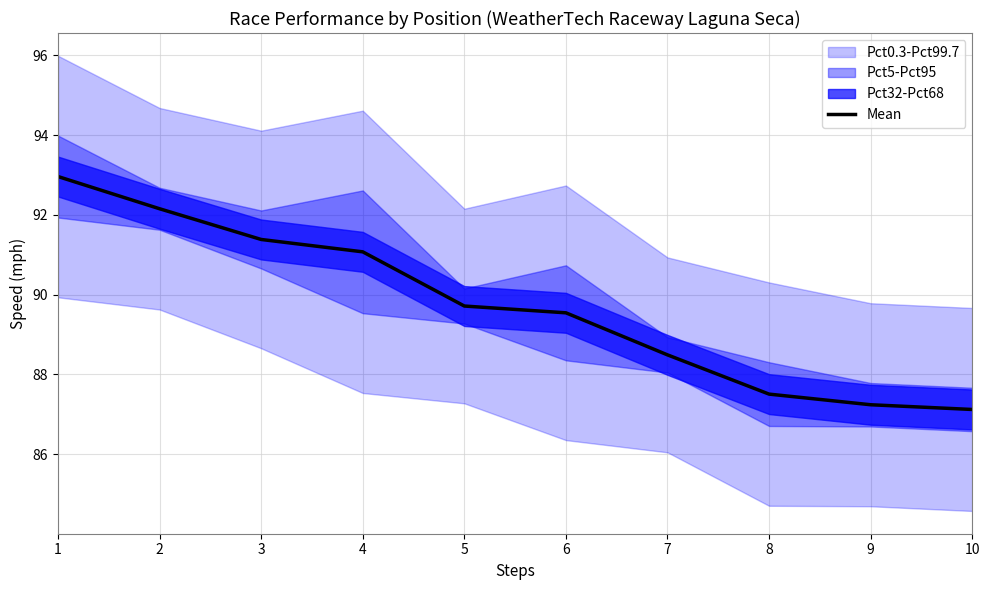

List the labels in order of value, largest first.

1, 2, 3, 4, 5, 6, 7, 8, 9, 10